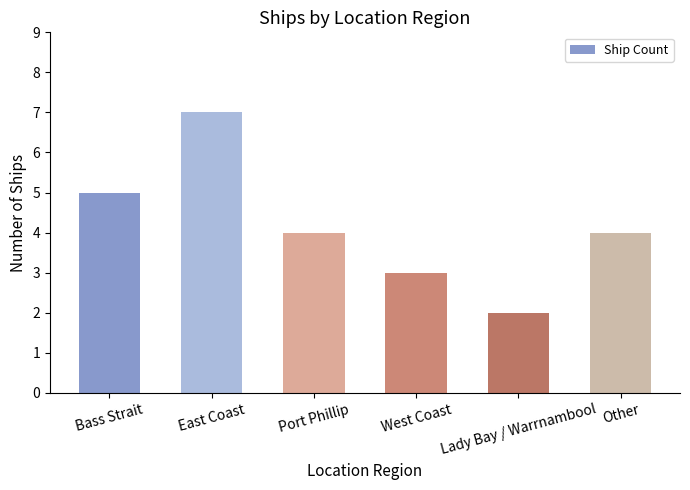

What is the difference between the maximum and second lowest values?

4